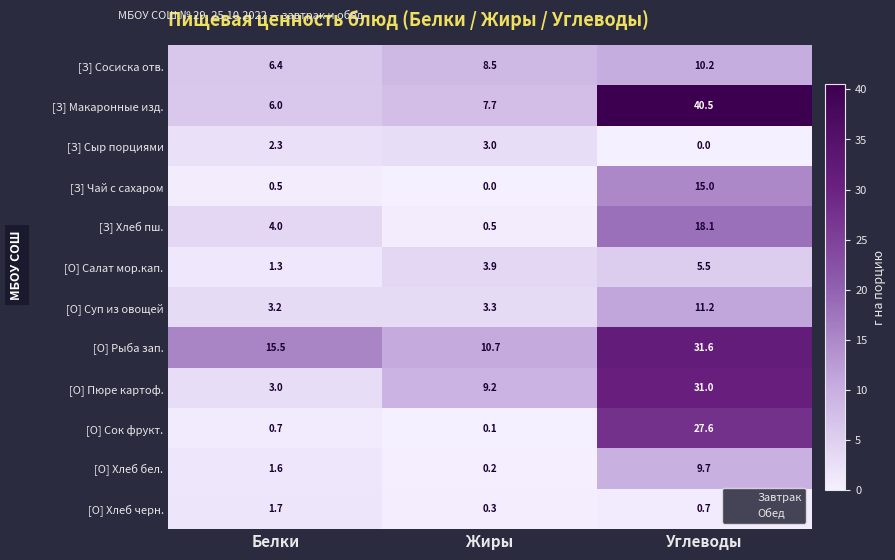

True or false: [О] Рыба зап. has a value of 31.6 at Углеводы.

True